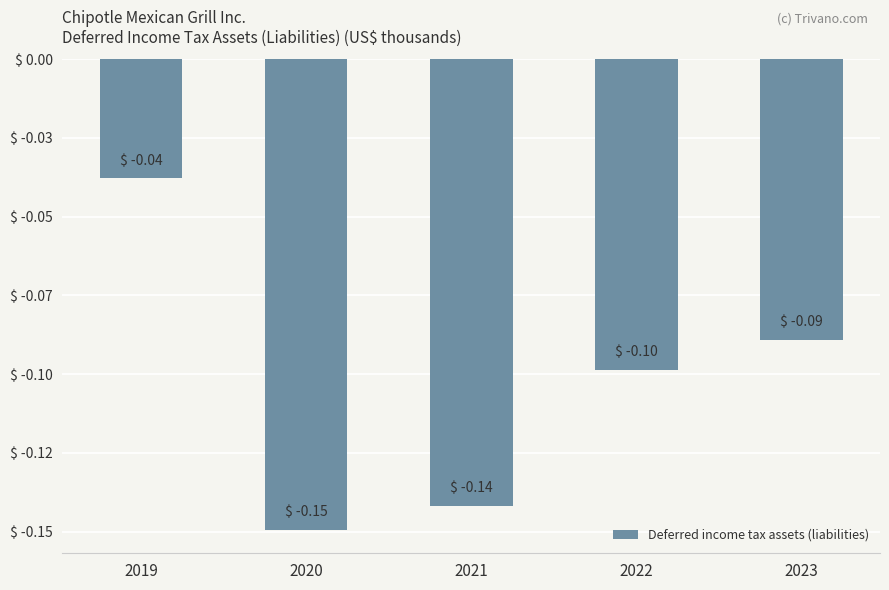

The chart shows a value of -141765 at 2021. True or false?

True